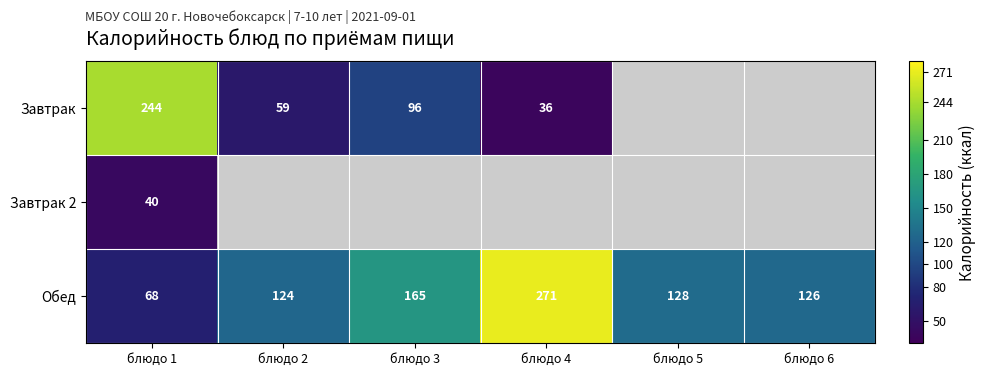

Count the number of data series in this chart.

3